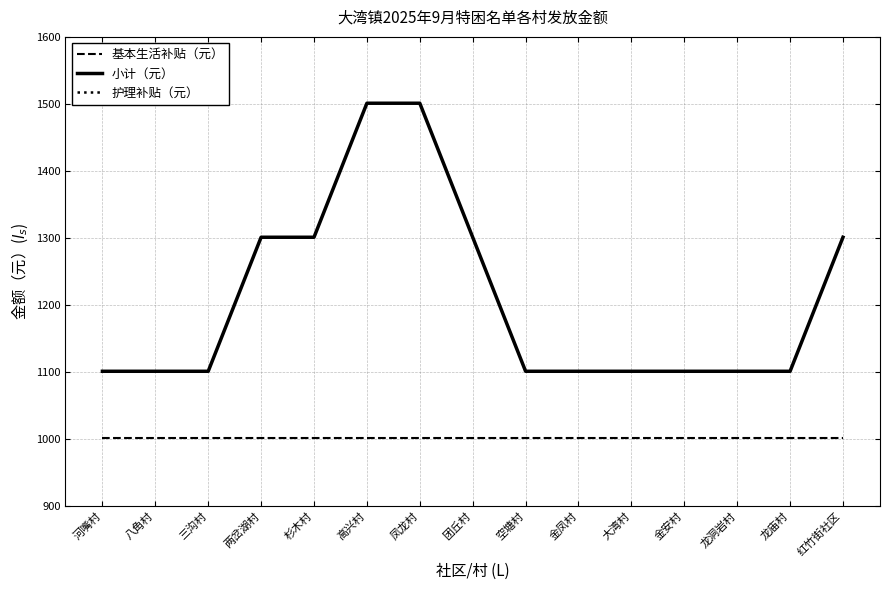

What is the smallest value displayed?

100